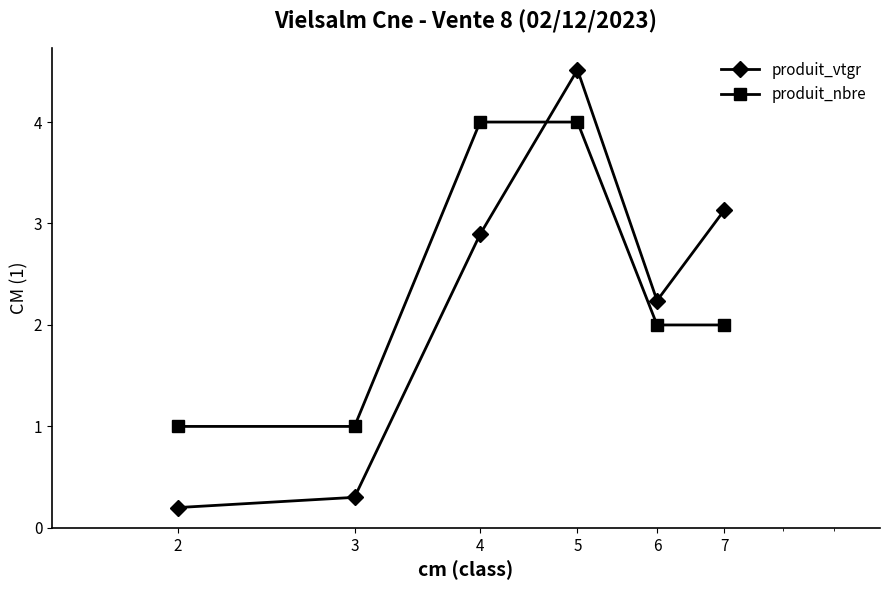

What is the difference between the maximum and minimum values in the produit_nbre series?

3.0